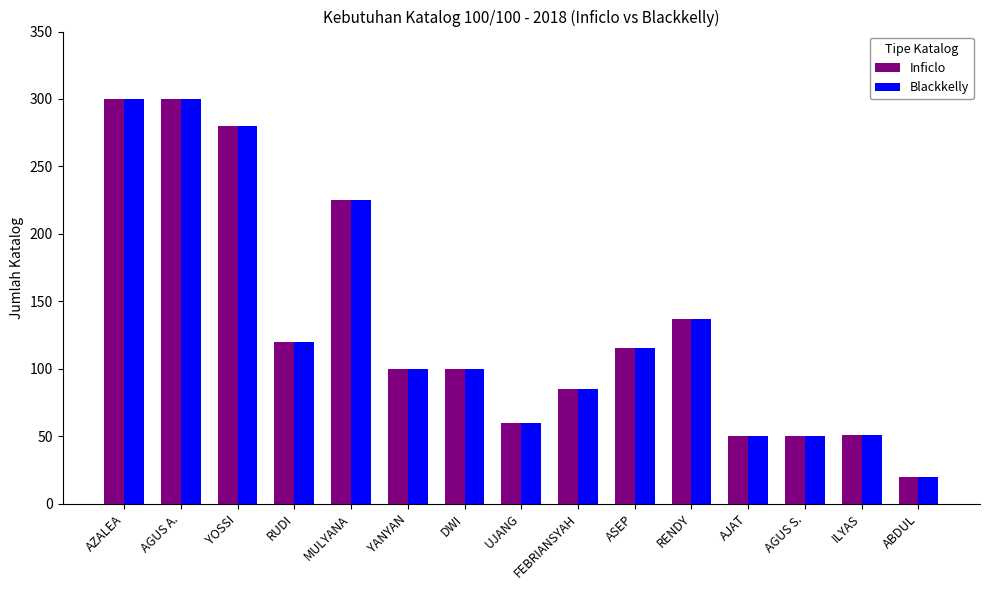

What is the minimum value shown in the chart?

20